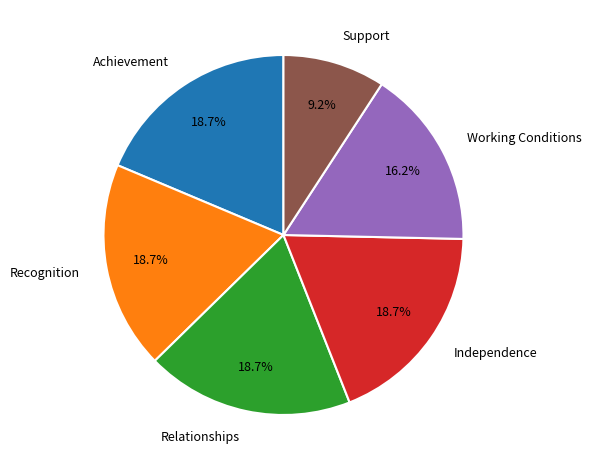

Is it true that Achievement is 24% of the pie?

False